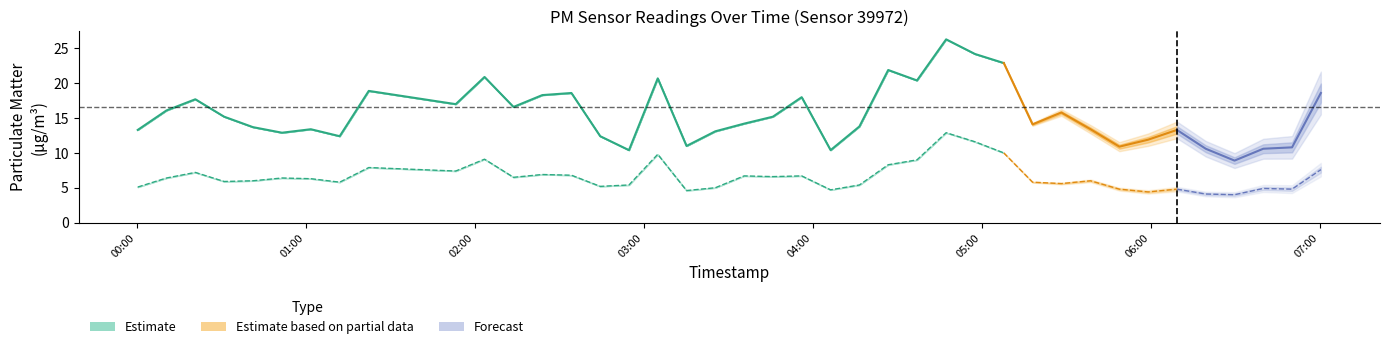

Reading left to right, transcribe all the data shown in this chart.

P1: 0=13.3	1=16.1	2=17.7	3=15.2	4=13.7	5=12.9	6=13.4	7=12.4	8=18.9	9=17.0	10=20.9	11=16.6	12=18.3	13=18.6	14=12.4	15=10.4	16=20.7	17=11.0	18=13.1	19=14.2	20=15.2	21=18.0	22=10.4	23=13.8	24=21.9	25=20.4	26=26.3	27=24.2	28=22.9	29=14.1	30=15.8	31=13.4	32=10.9	33=11.9	34=13.3	35=10.6	36=8.9	37=10.6	38=10.8	39=18.6
P2: 0=5.1	1=6.4	2=7.2	3=5.9	4=6.0	5=6.4	6=6.3	7=5.8	8=7.9	9=7.4	10=9.1	11=6.5	12=6.9	13=6.8	14=5.2	15=5.4	16=9.8	17=4.6	18=5.0	19=6.7	20=6.6	21=6.7	22=4.7	23=5.4	24=8.3	25=9.0	26=12.9	27=11.6	28=10.0	29=5.8	30=5.6	31=6.0	32=4.8	33=4.4	34=4.8	35=4.1	36=4.0	37=4.9	38=4.8	39=7.6